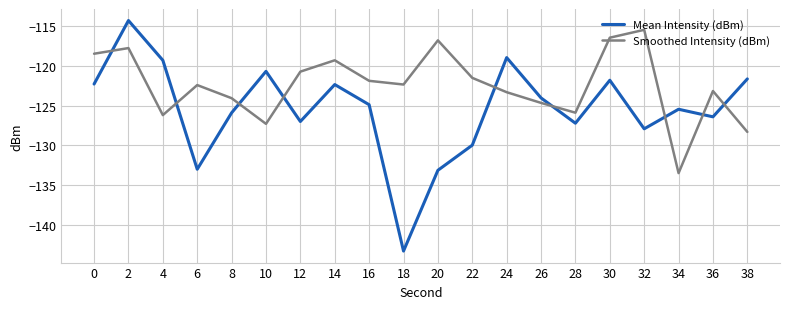

What is the difference between the maximum and second lowest values in the Smoothed Intensity (dBm) series?

12.8